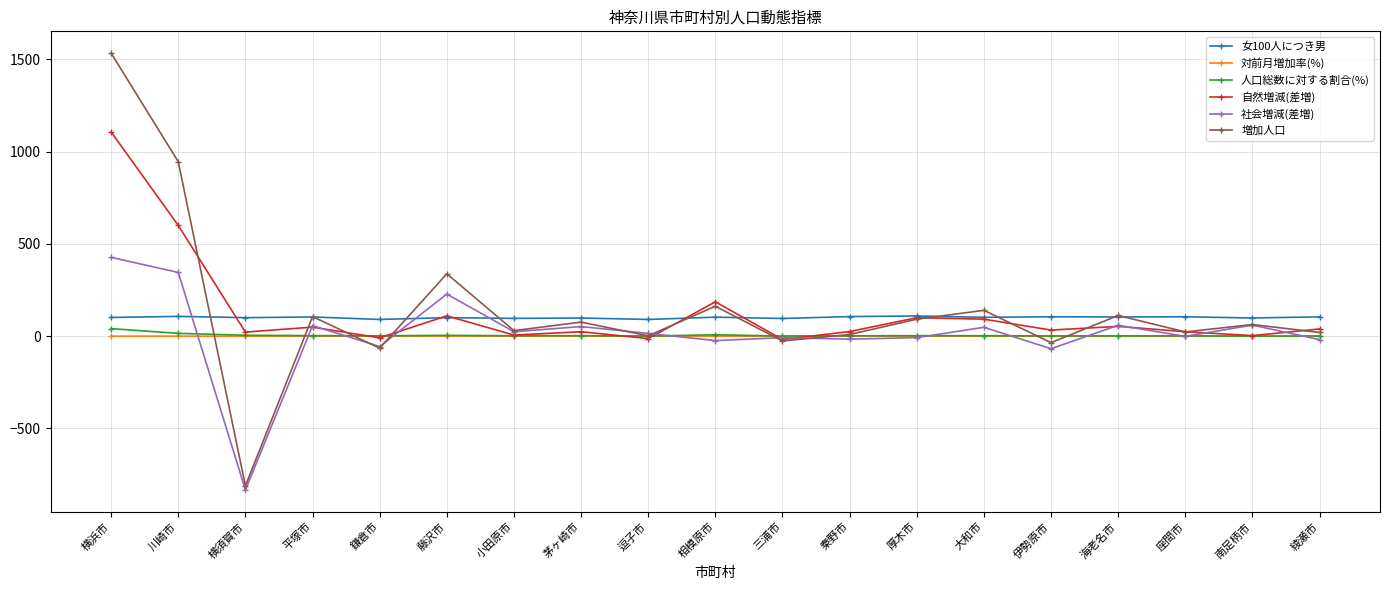

What position from the right is 横浜市?

19